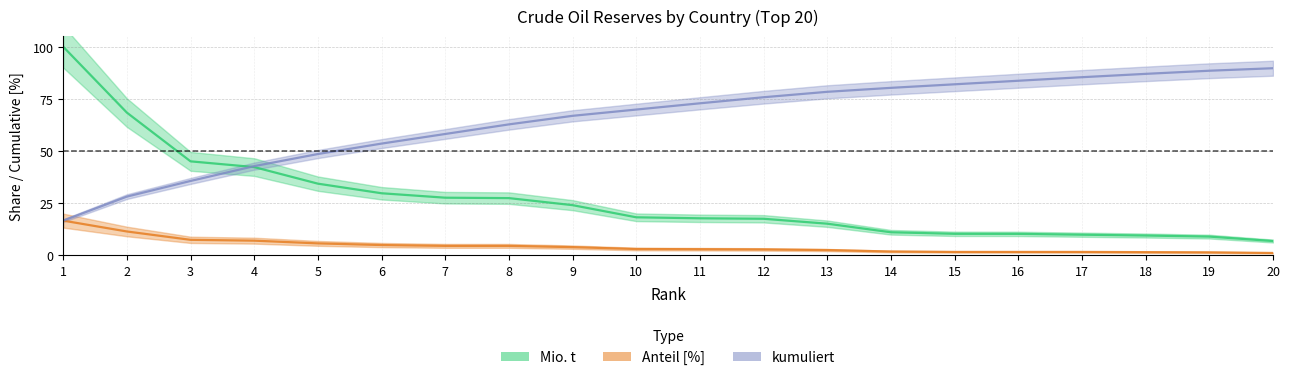

What is the value of the Anteil [%] point at the 10th from the left?

3.1